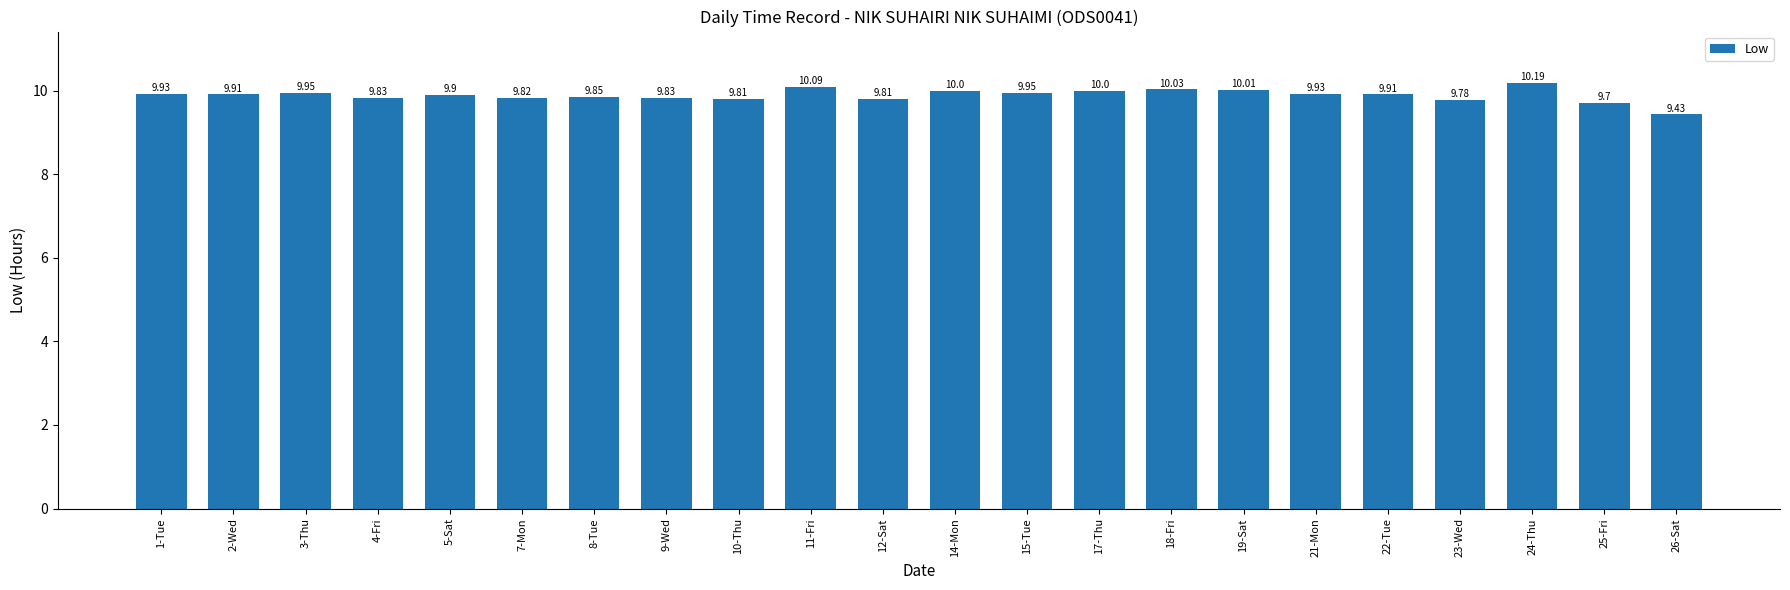

What is the label of the 2nd bar from the left?

2-Wed